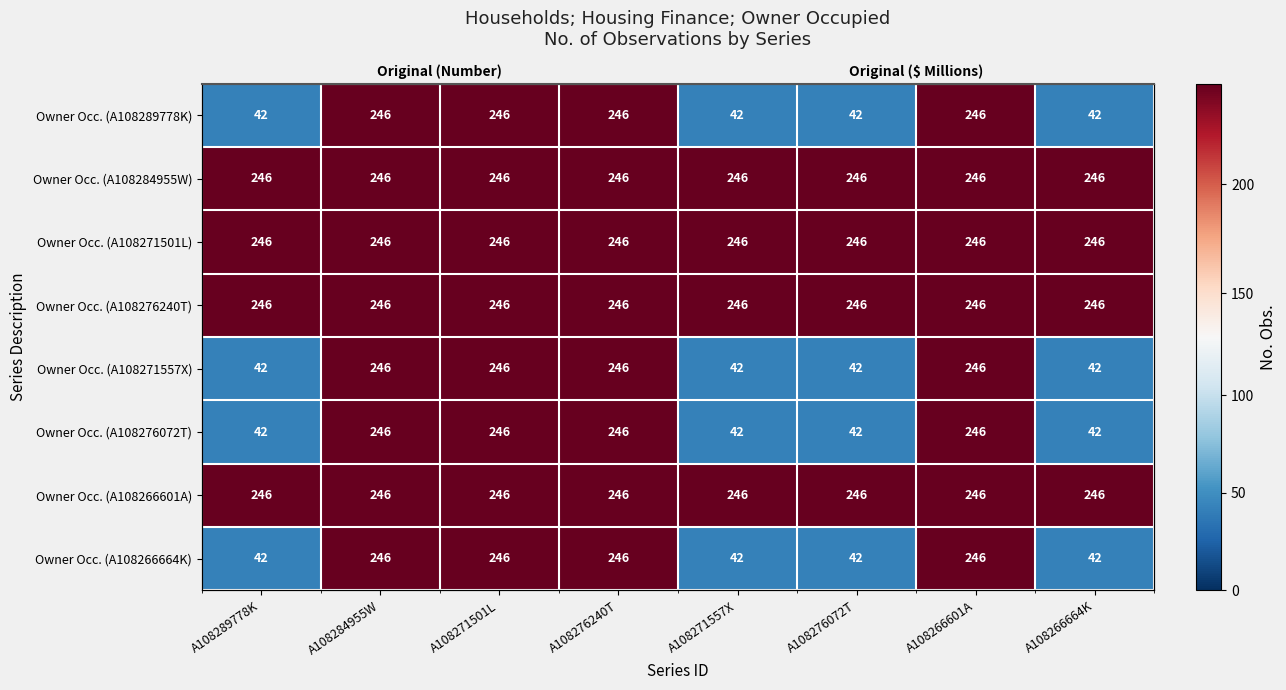

Between A108271501L and A108276072T, which is larger?

A108271501L